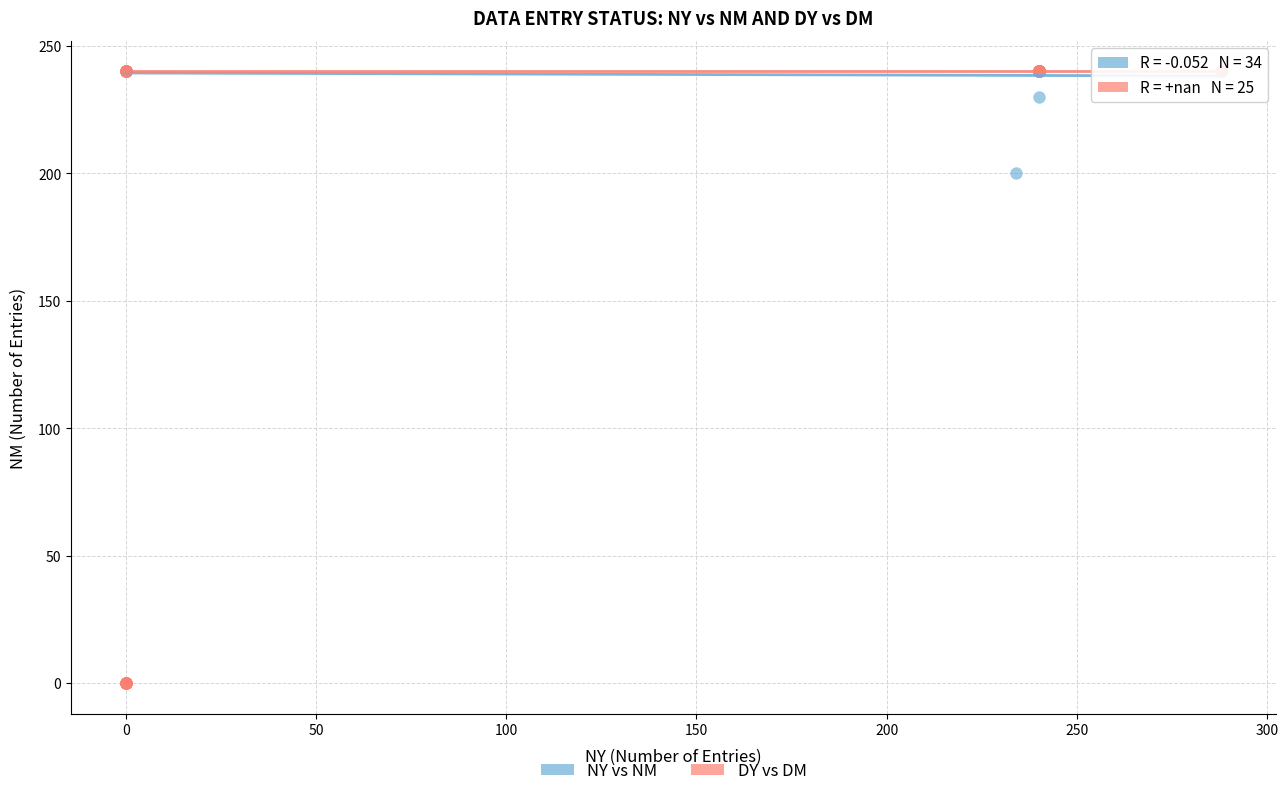

Which series has the widest spread of Y values?

DY vs DM